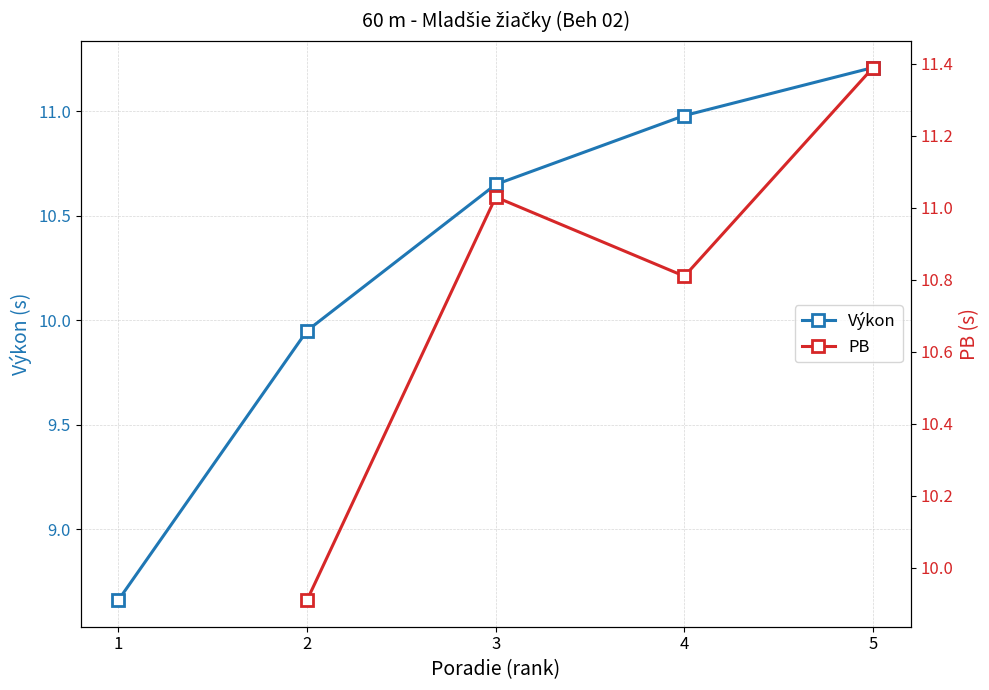

Is it true that Výkon equals 19.1 at 4?

False